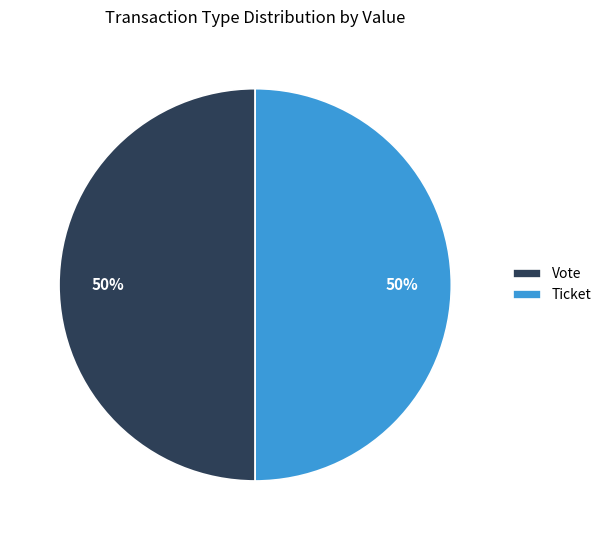

What percentage is the Vote slice, to the nearest percent?

50%